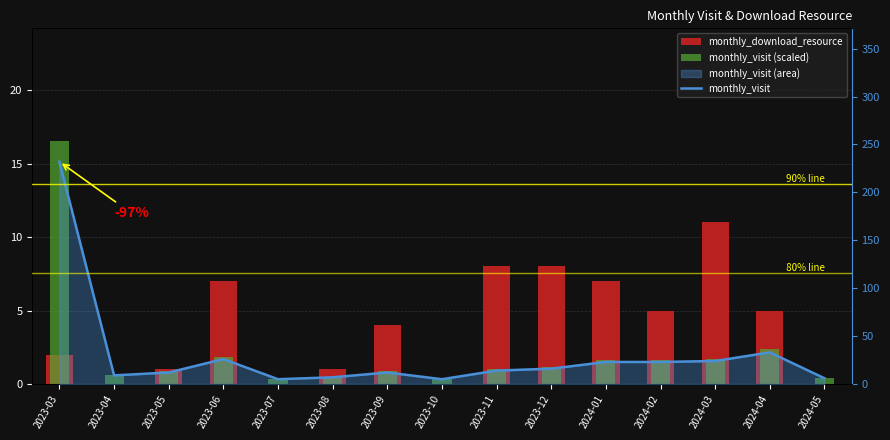

Is it true that monthly_visit (scaled) equals 0.4 at 2023-10?

True